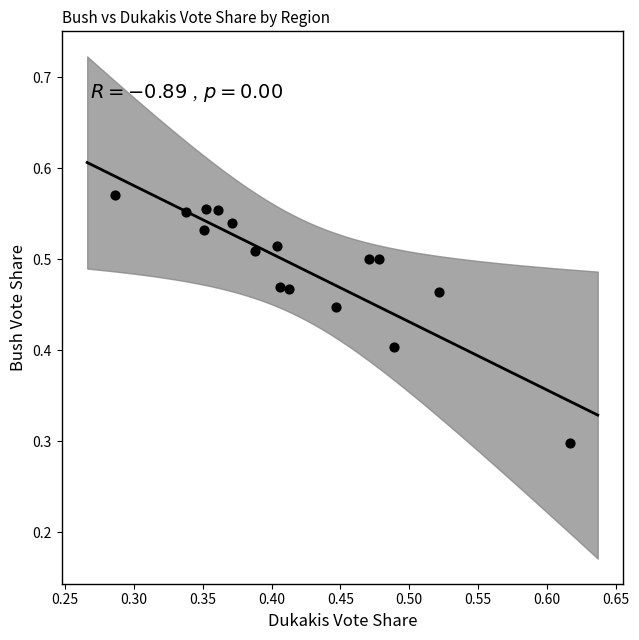

What Y value in the scatter plot is closest to 0?

0.3